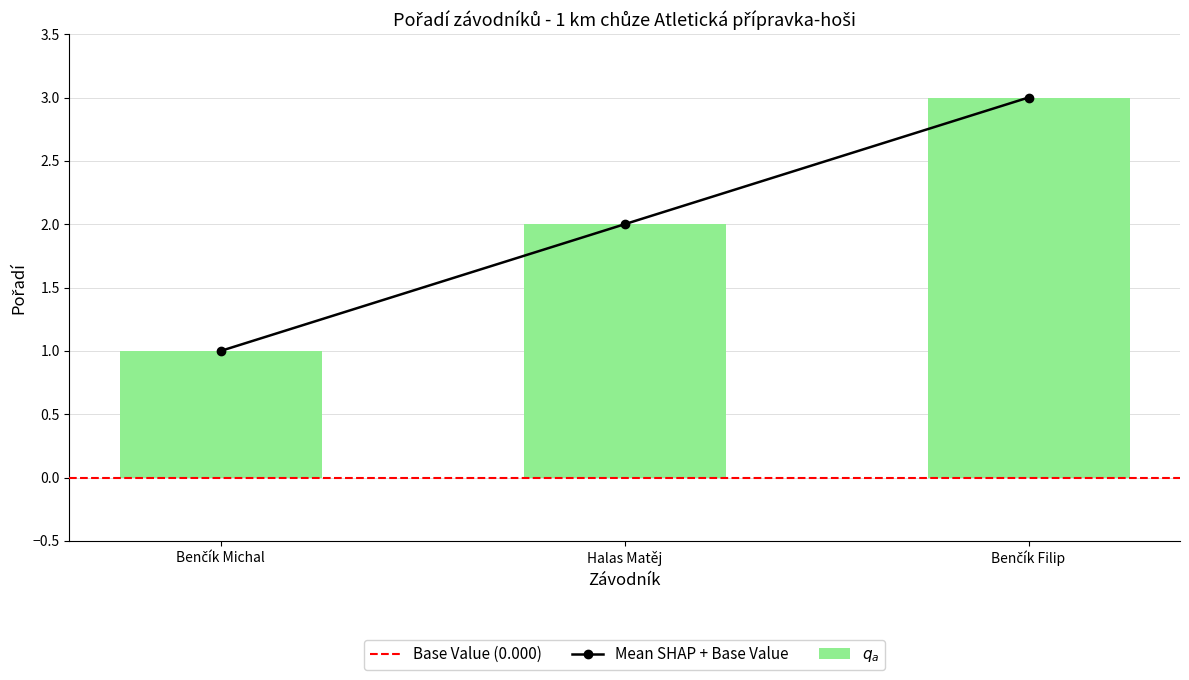

Rank the categories by value from highest to lowest.

Benčík Filip, Halas Matěj, Benčík Michal